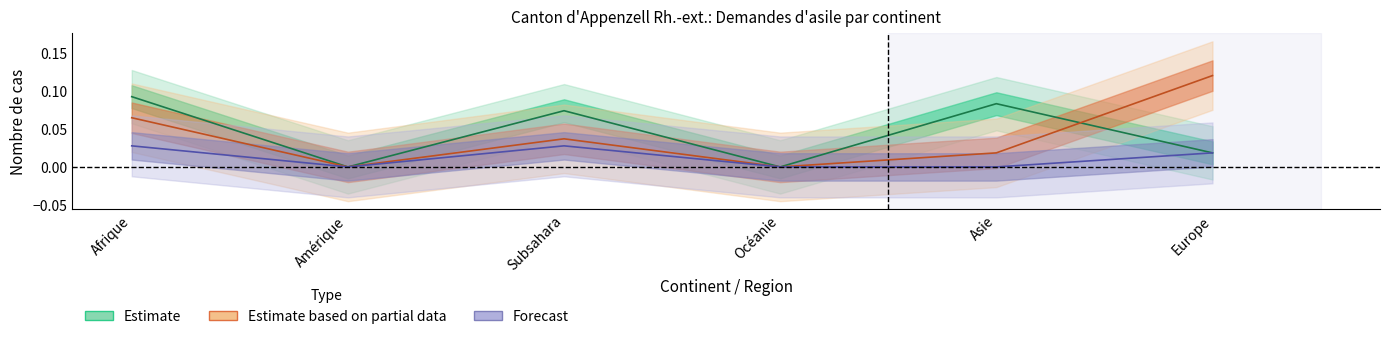

True or false: Total nouvelles demandes and Octrois de l asile intersect in this chart.

False